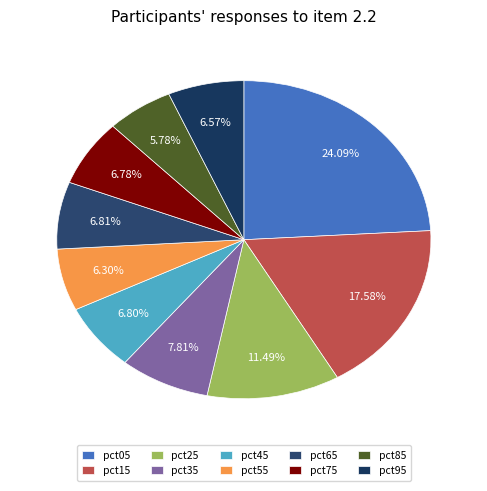

Is there any slice that represents more than half of the pie?

No